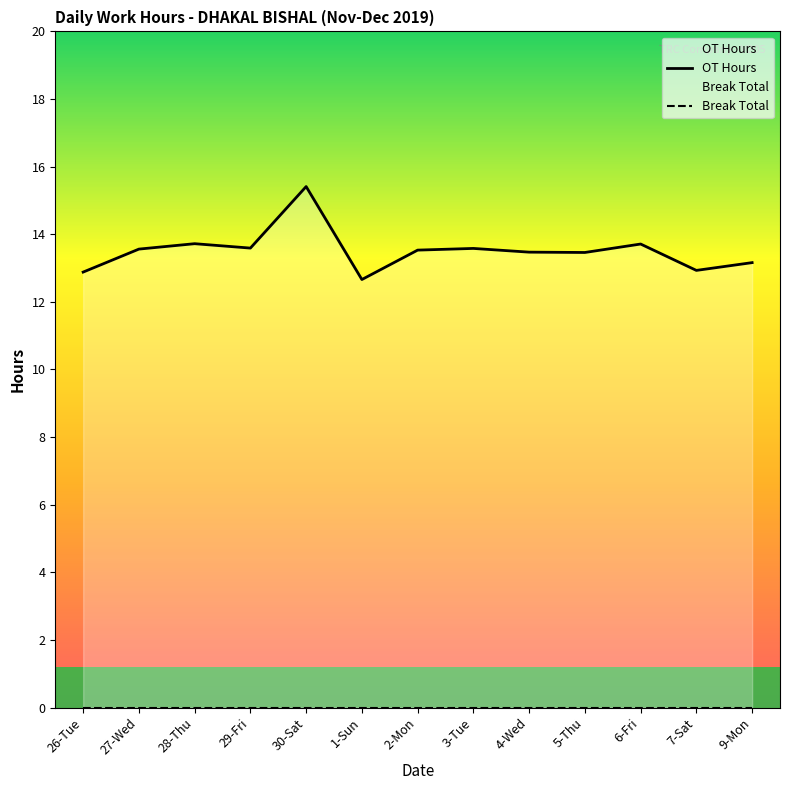

List the labels in order of OT Hours value, smallest first.

1-Sun, 26-Tue, 7-Sat, 9-Mon, 5-Thu, 4-Wed, 2-Mon, 27-Wed, 3-Tue, 29-Fri, 6-Fri, 28-Thu, 30-Sat